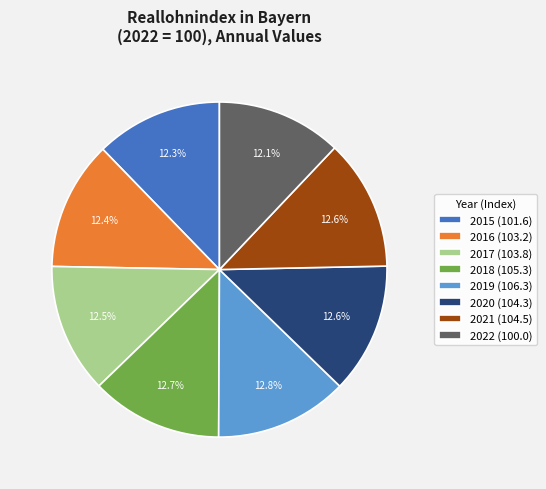

Is the sum of 2018 and 2019 greater than half?

No